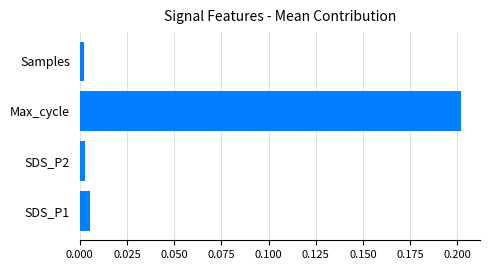

The chart shows a value of 0.0 at Max_cycle. True or false?

False